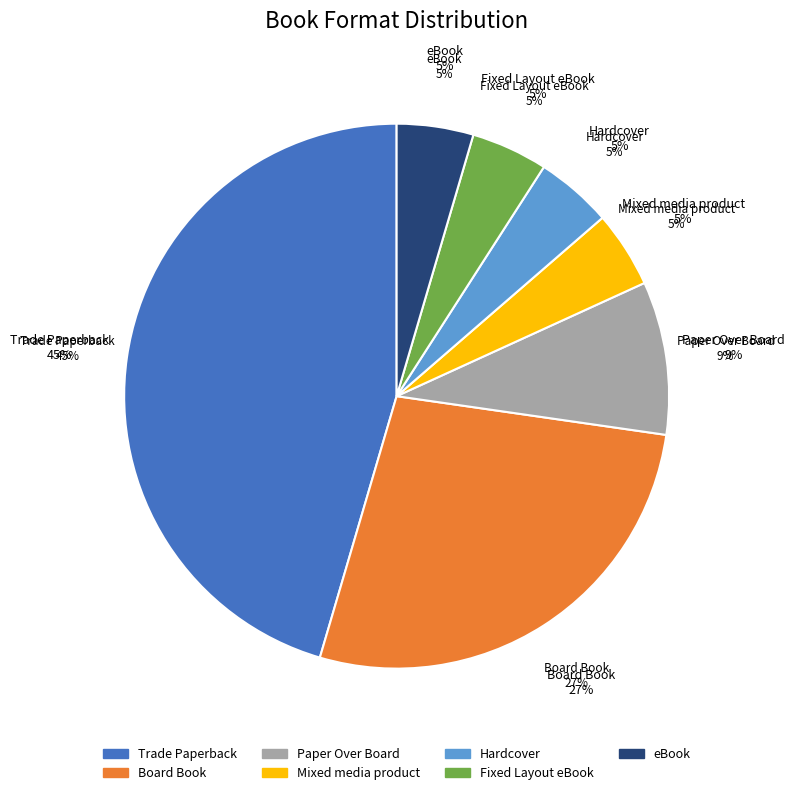

Which has a higher value, Fixed Layout eBook or Board Book?

Board Book